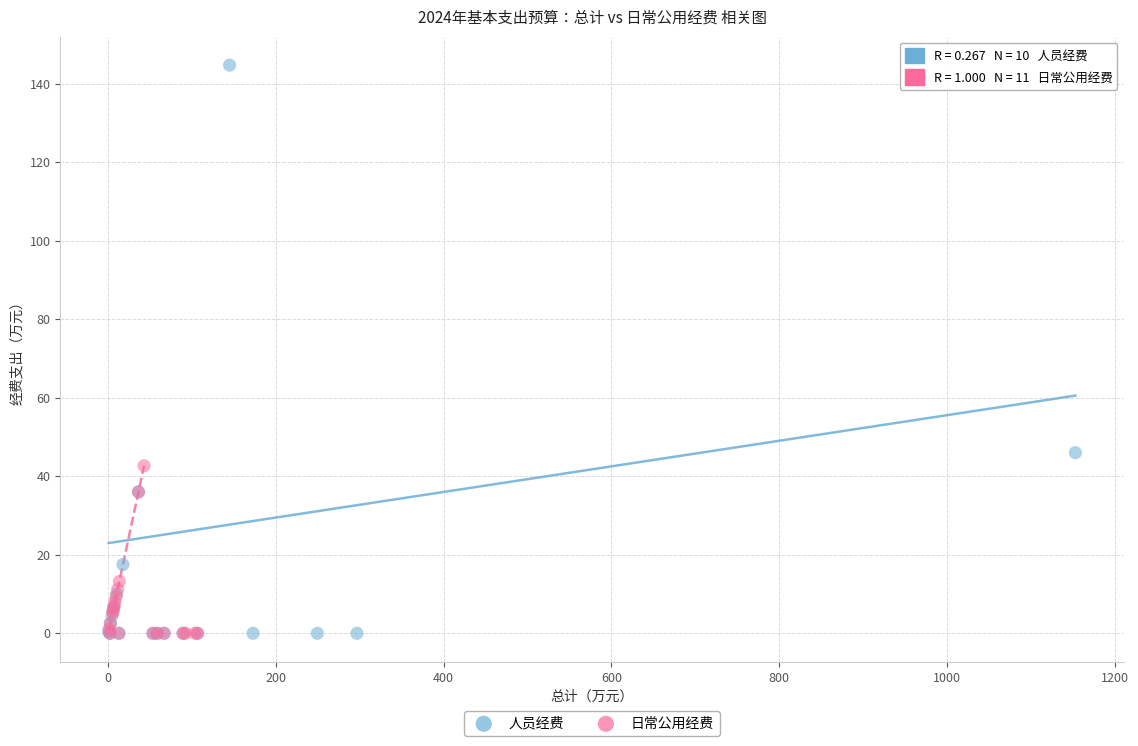

Which series has the widest spread of Y values?

人员经费